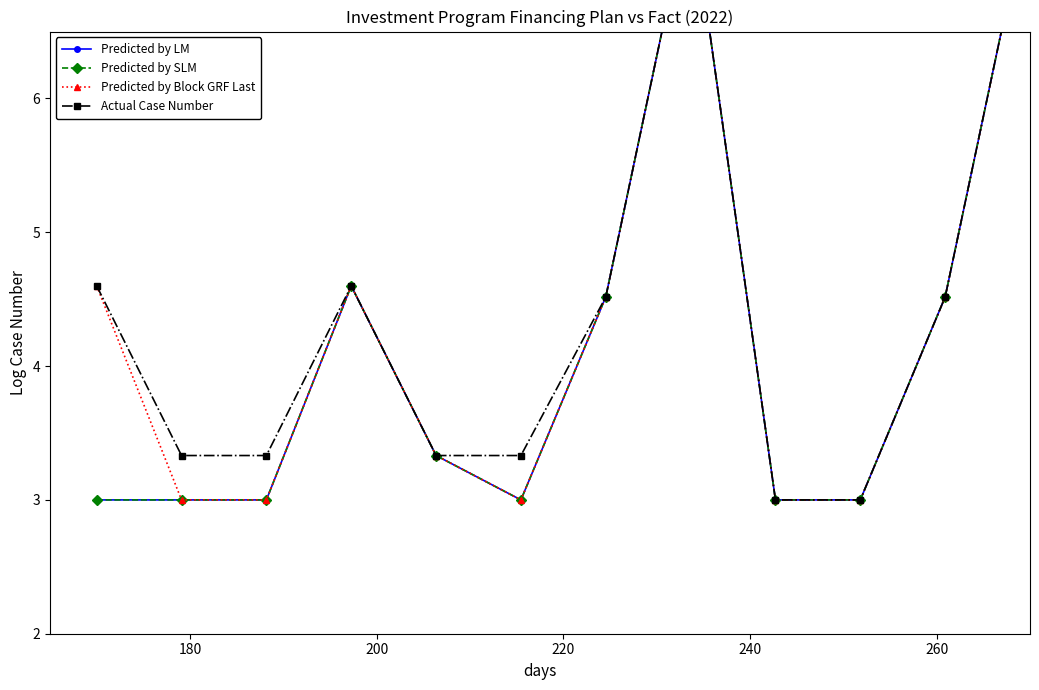

Reading right to left, extract all data points from this chart.

Predicted by LM: 7.5	4.5	3.0	3.0	7.5	4.5	3.0	3.3	4.6	3.0	3.0	3.0
Predicted by SLM: 7.5	4.5	3.0	3.0	7.5	4.5	3.0	3.3	4.6	3.0	3.0	3.0
Predicted by Block GRF Last: 7.5	4.5	3.0	3.0	7.5	4.5	3.0	3.3	4.6	3.0	3.0	4.6
Actual Case Number: 7.5	4.5	3.0	3.0	7.5	4.5	3.3	3.3	4.6	3.3	3.3	4.6